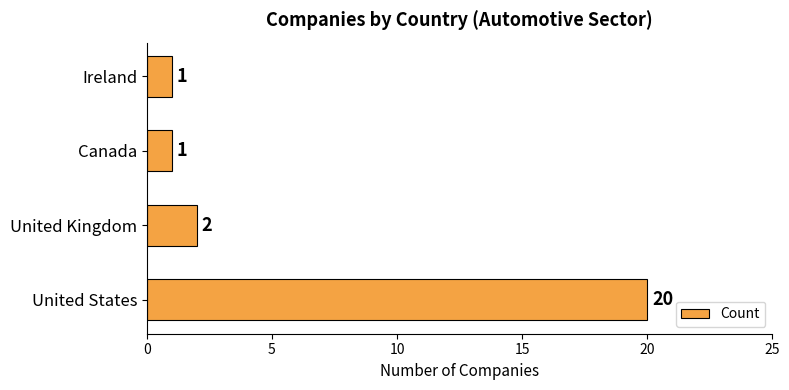

Between United Kingdom and United States, which is larger?

United States